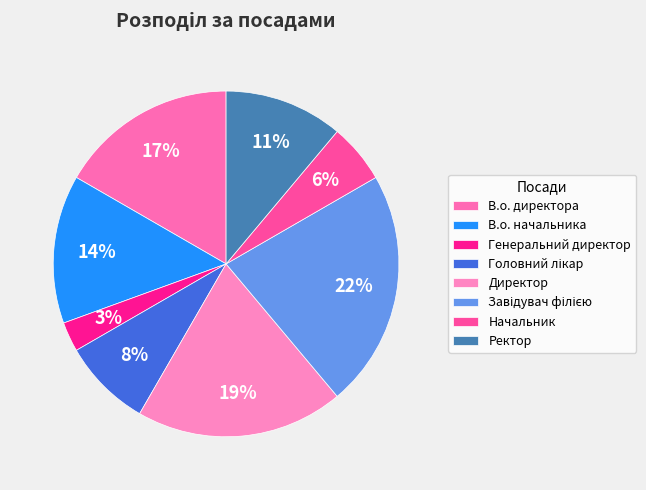

True or false: Ректор accounts for 11% of the total.

True